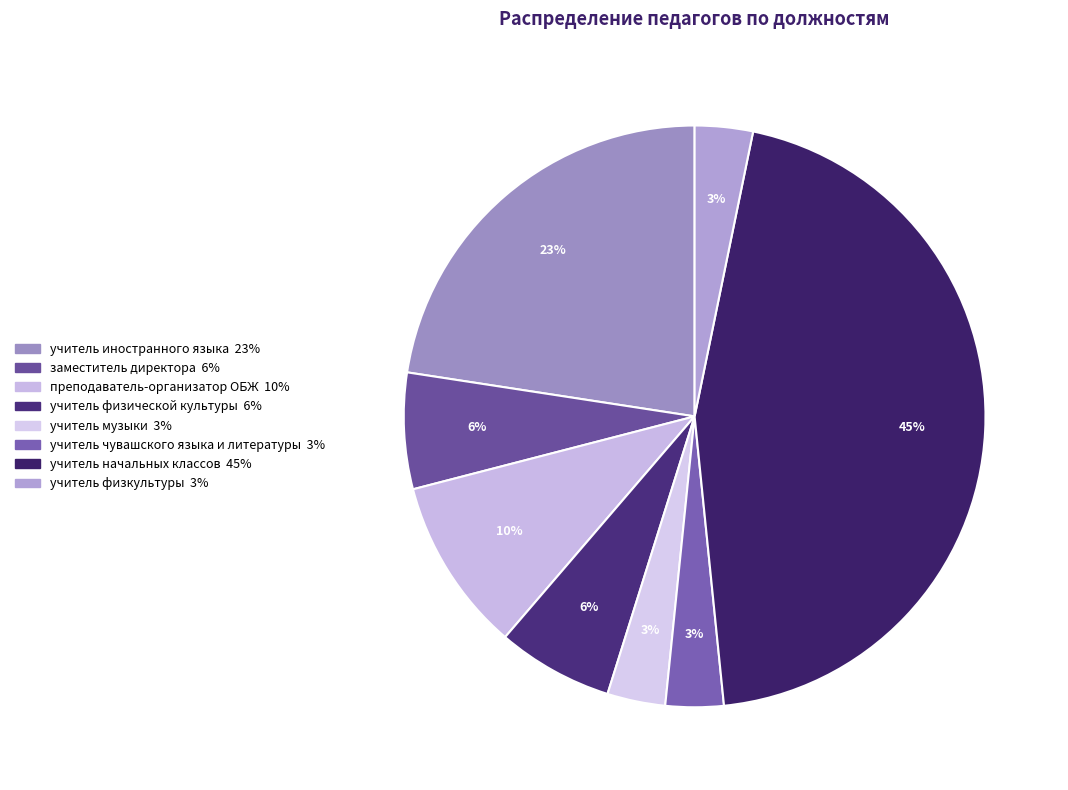

True or false: учитель музыки accounts for 3% of the total.

True